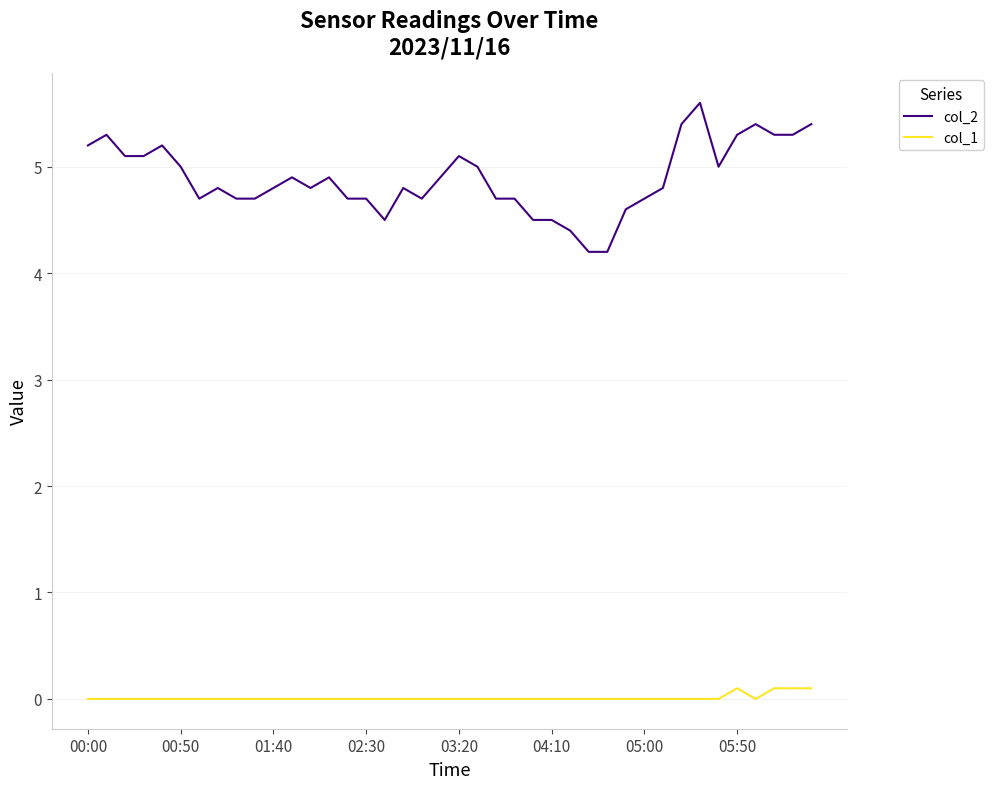

Which series has the widest spread of values?

col_2